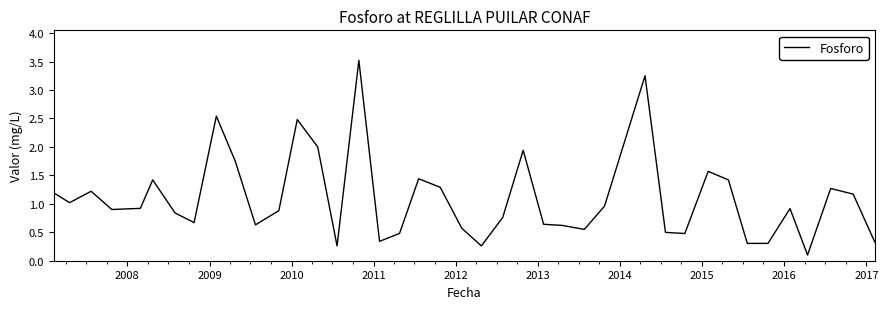

What is the maximum value shown in the chart?

3.5